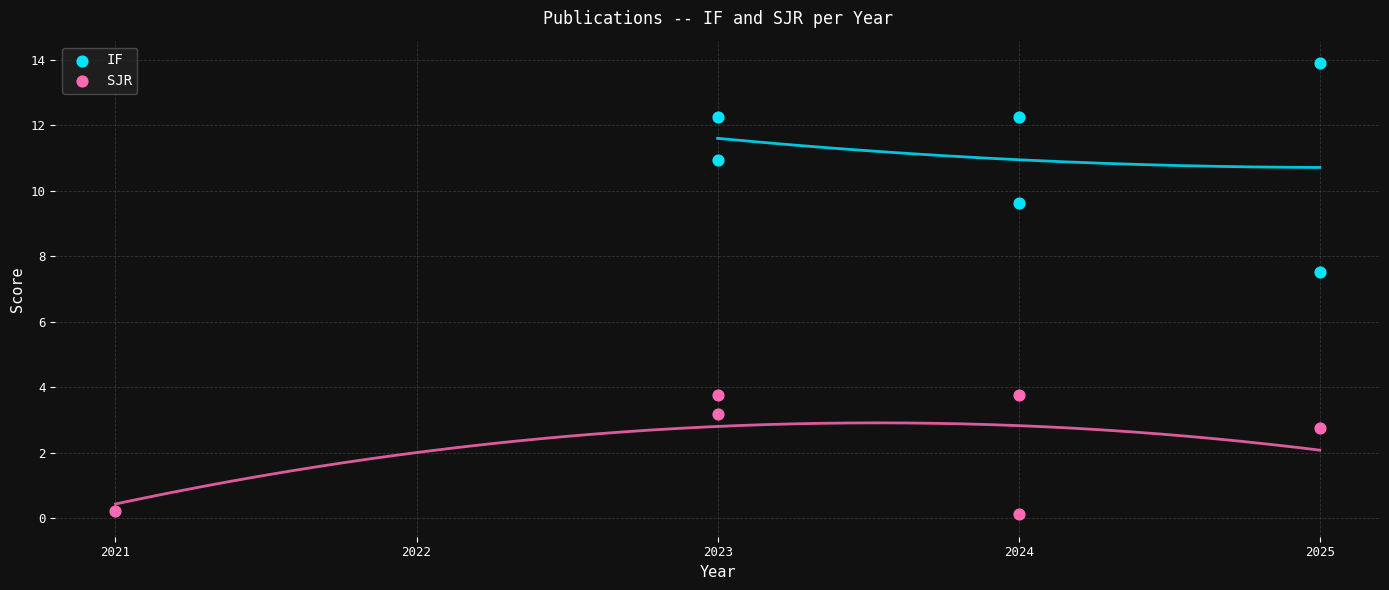

Which series reaches the maximum Y coordinate?

IF